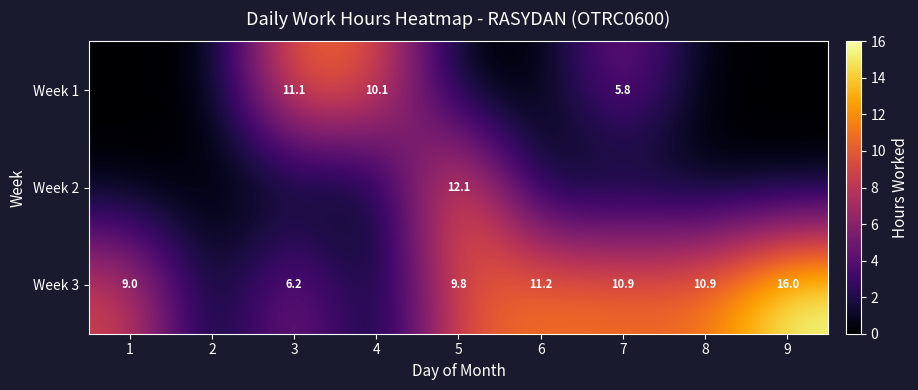

The value of Week 3 at 5 is 6.5. True or false?

False